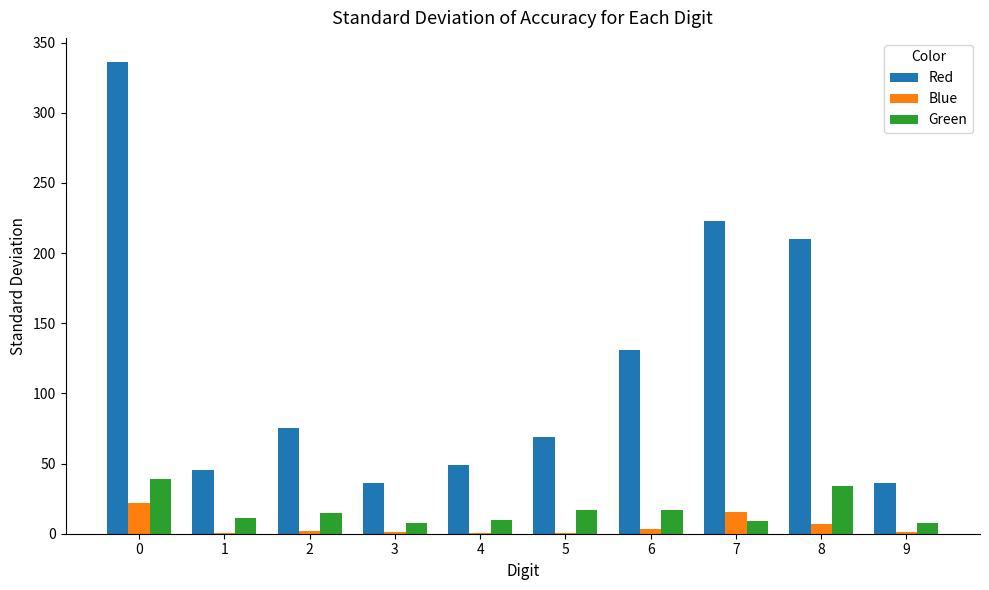

How many groups of bars are there?

10